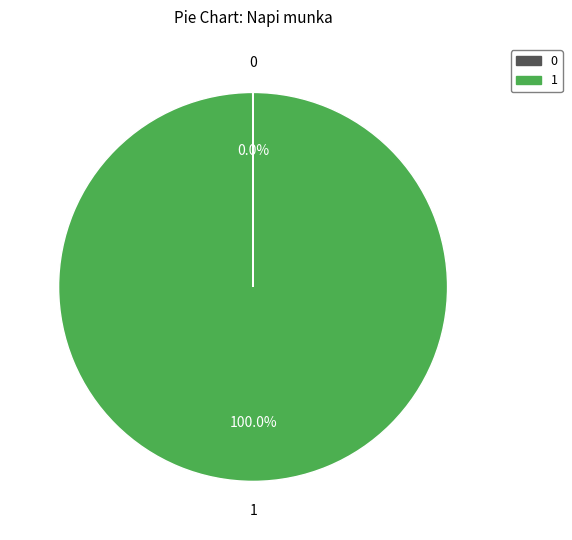

To the nearest percent, what is the average slice percentage?

50%